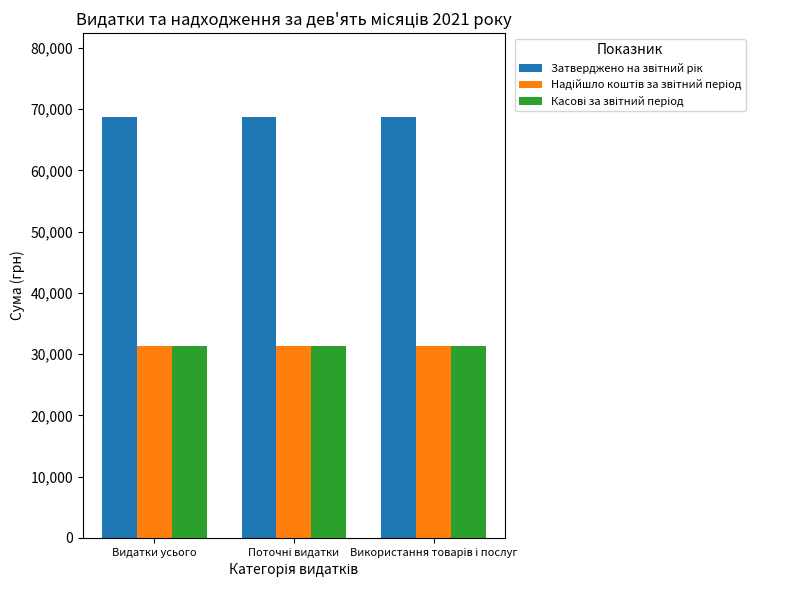

What is the smallest value displayed?

31386